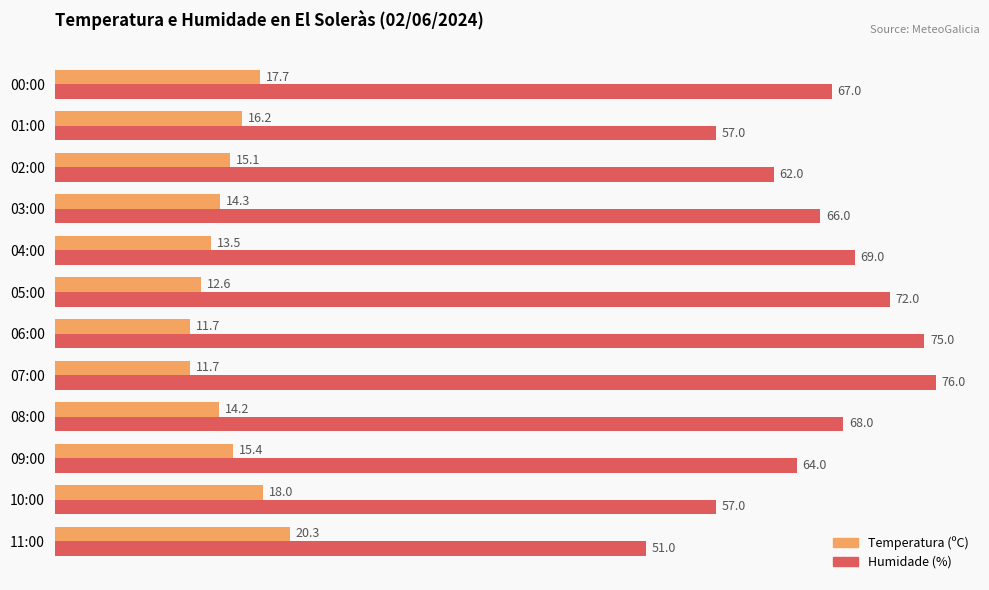

The value of Humidade (%) at 00:00 is 67.0. True or false?

True